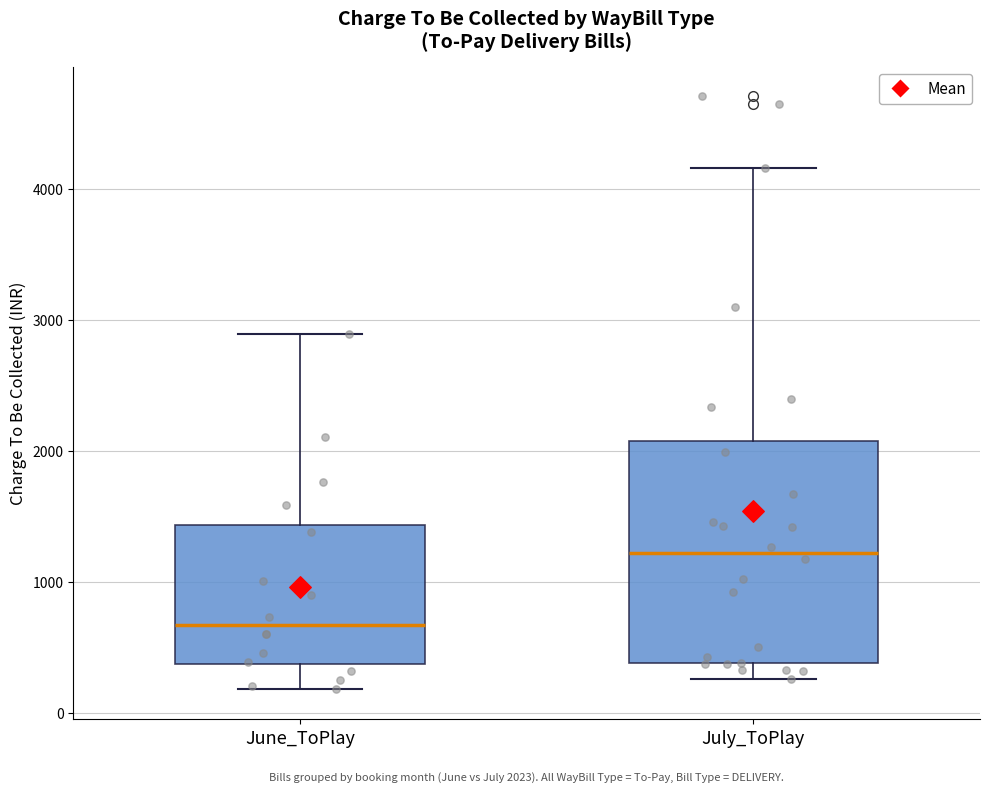

Which box's median line is the lowest?

June_ToPlay